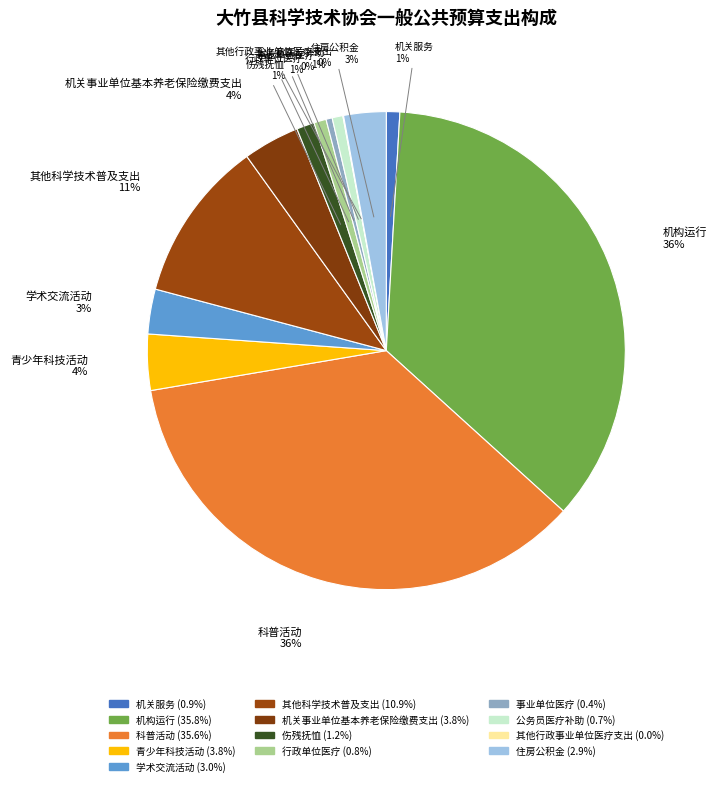

Does 机构运行 account for over 50% of the chart?

No